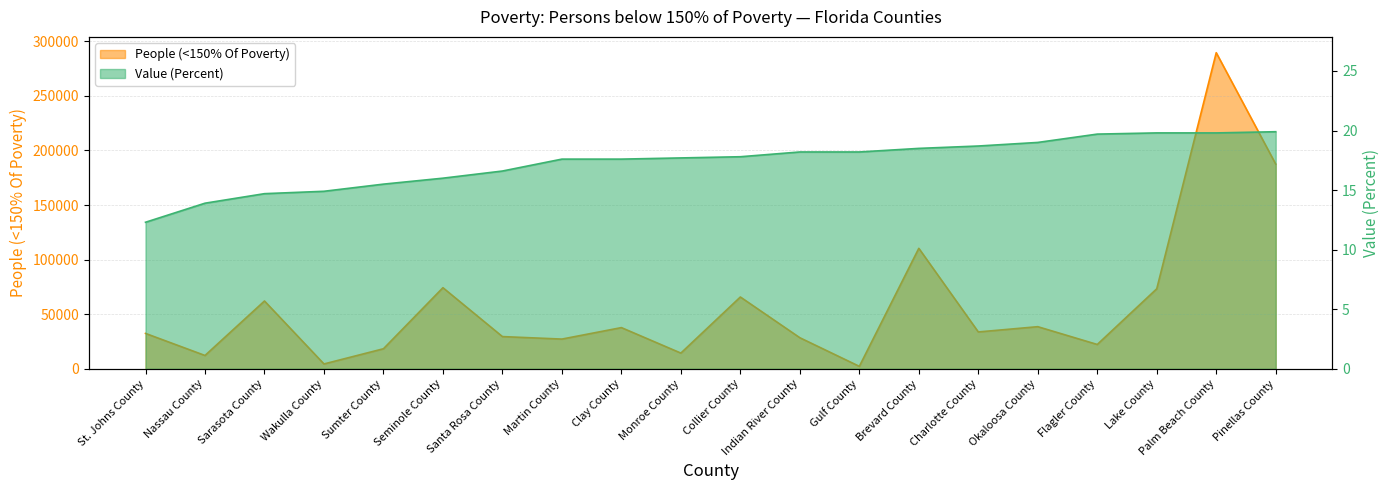

Where is the first local minimum for People (<150% Of Poverty)?

Nassau County